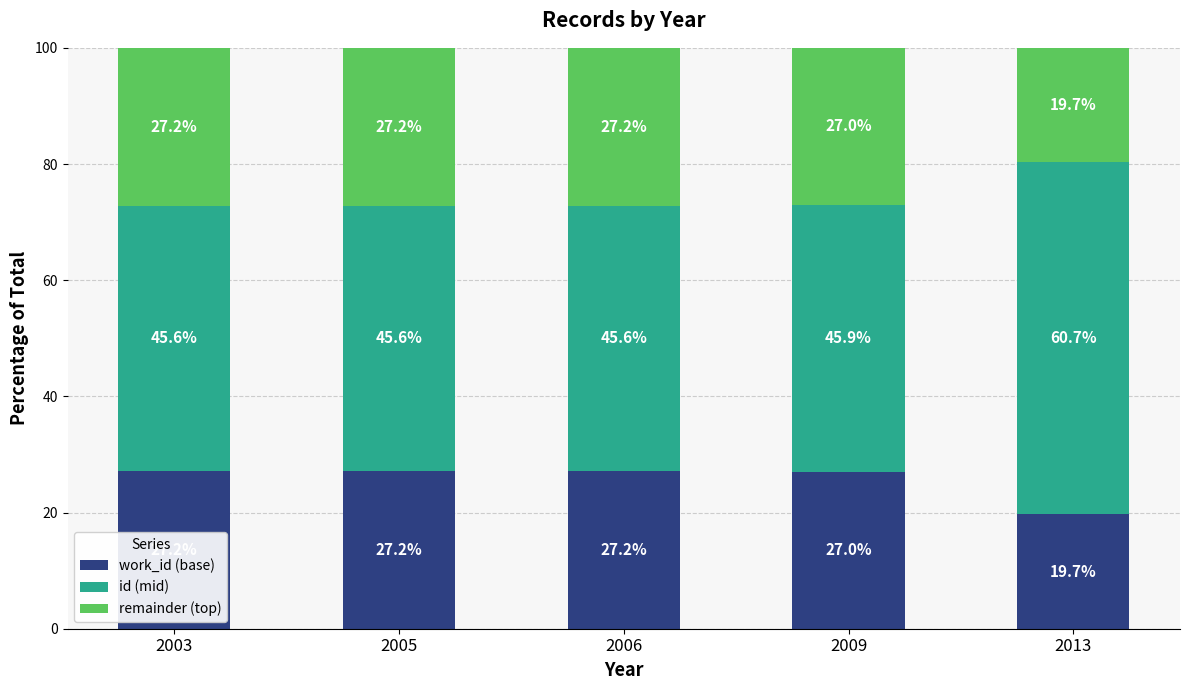

What is the total value across all series at 2003?

100.0